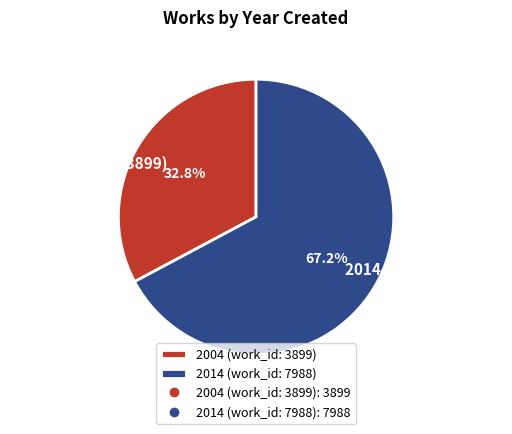

Approximately how many times larger is the value at 2014 (work_id: 7988) compared to 2004 (work_id: 3899)?

2.0